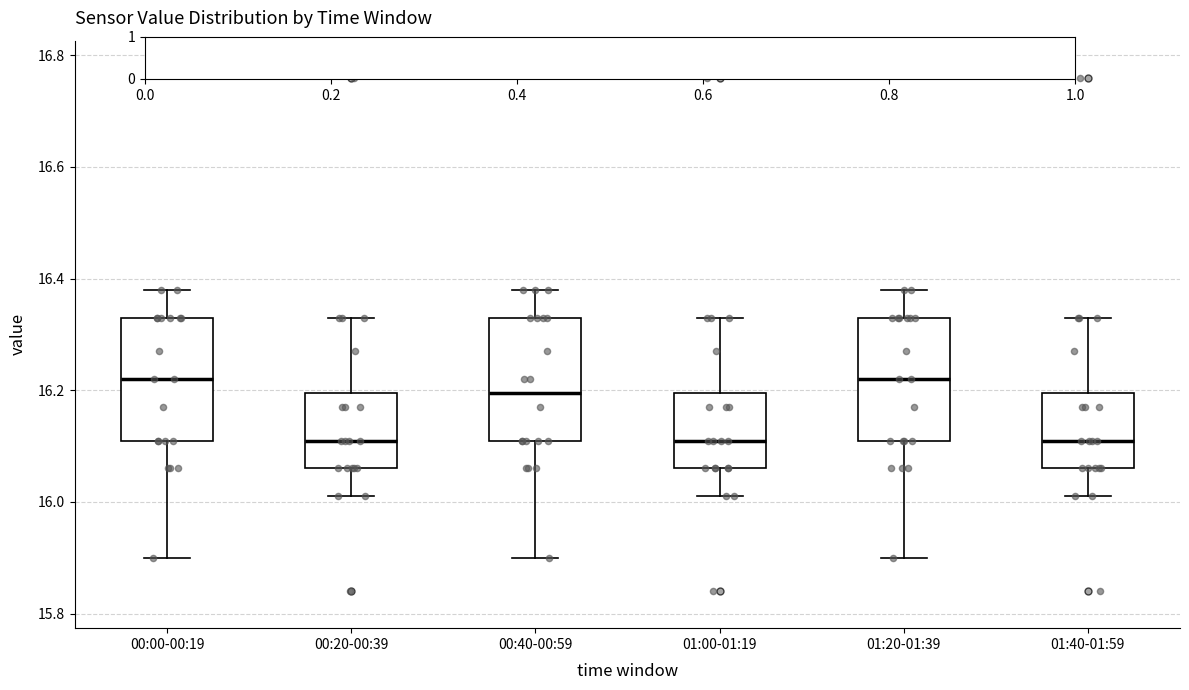

Where is the upper edge of the box for 00:40-00:59 on the y-axis? The values are not printed on the chart, so give them approximately, as read against the axis.

16.34